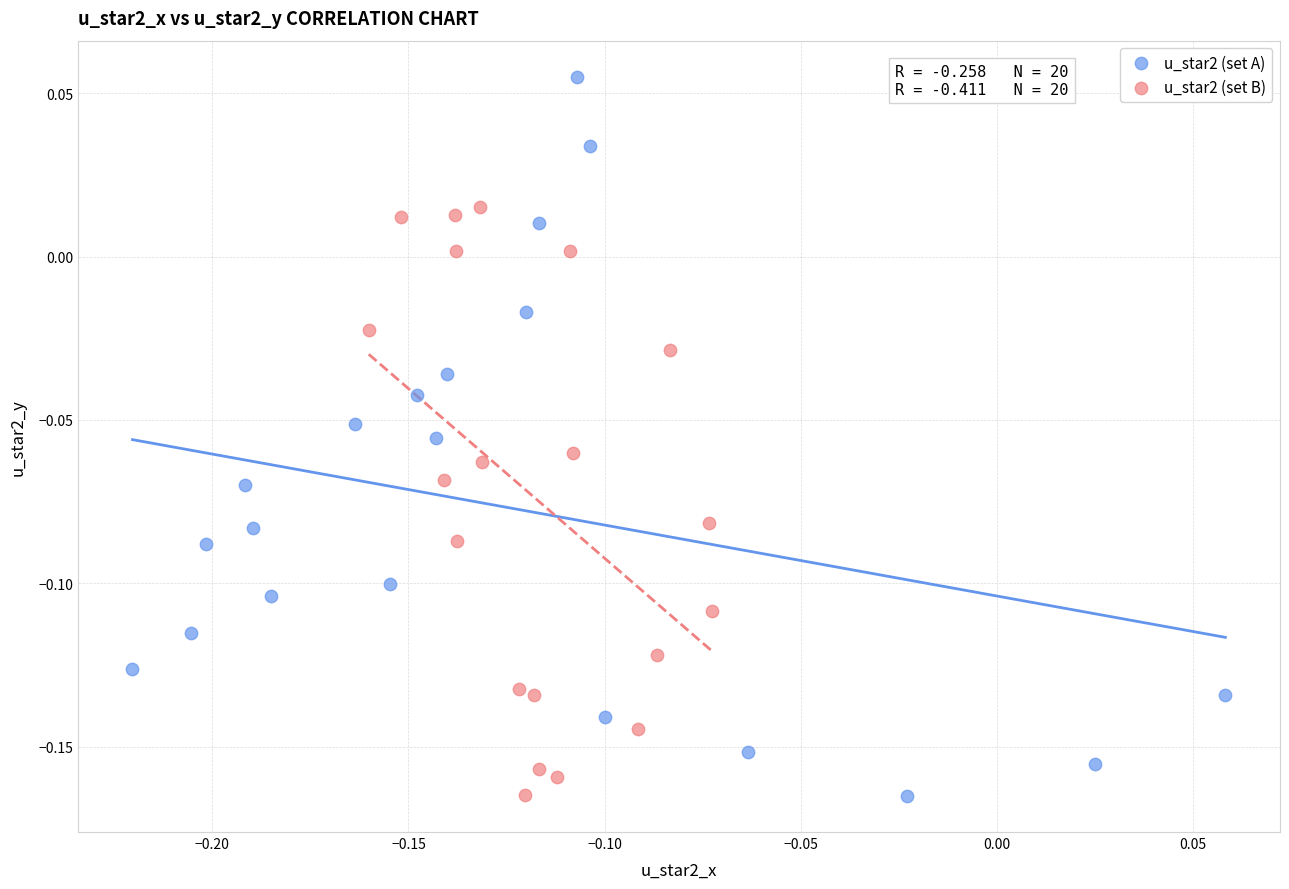

Which series contains the highest Y value?

u_star2 (set A)